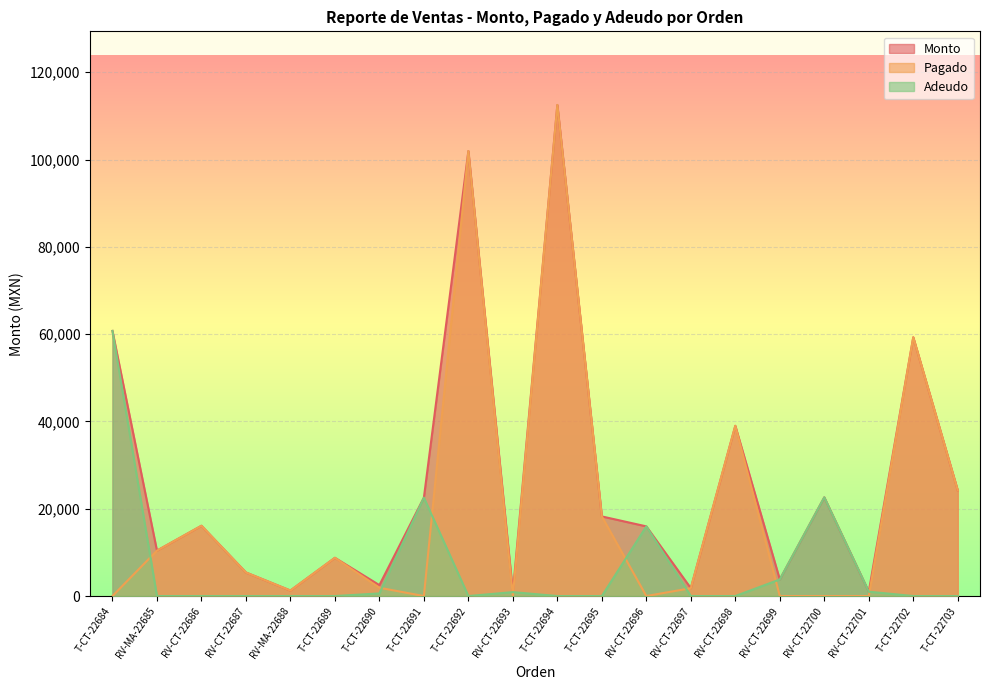

How many lines are shown in the chart?

3